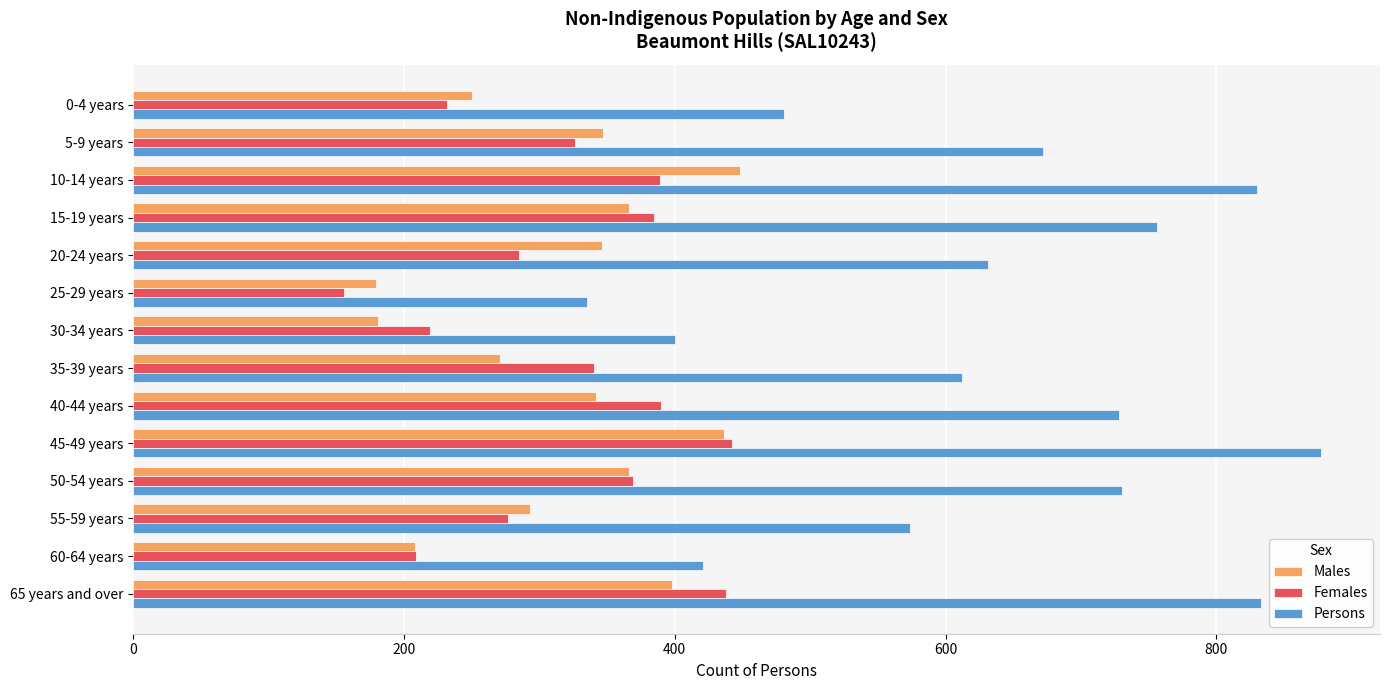

Rank the series at 20-24 years from highest to lowest value.

Persons, Males, Females